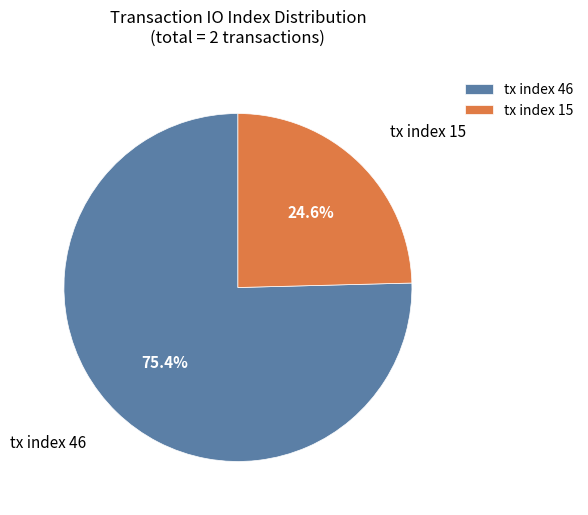

Which slice is the largest?

tx index 46